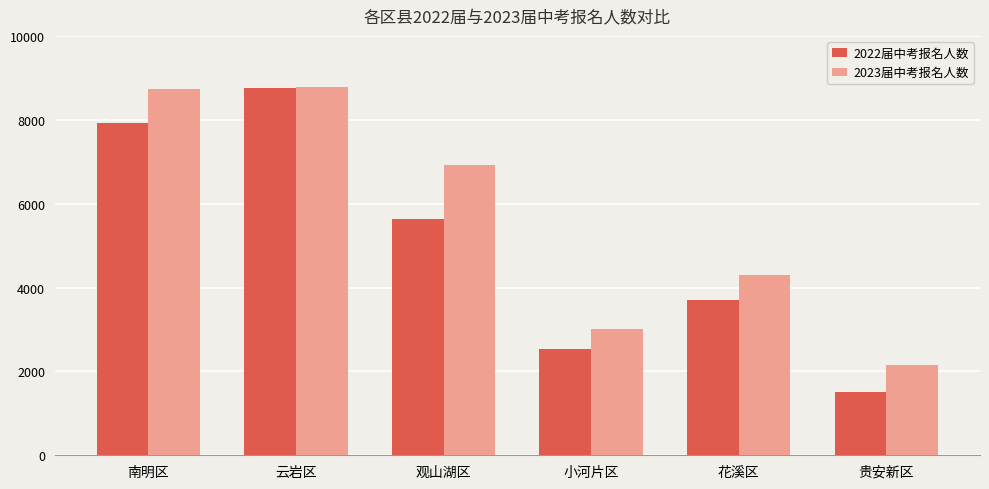

Reading right to left, transcribe all the data shown in this chart.

2022届中考报名人数: 贵安新区=1504	花溪区=3699	小河片区=2544	观山湖区=5641	云岩区=8752	南明区=7919
2023届中考报名人数: 贵安新区=2149	花溪区=4304	小河片区=3010	观山湖区=6917	云岩区=8780	南明区=8723